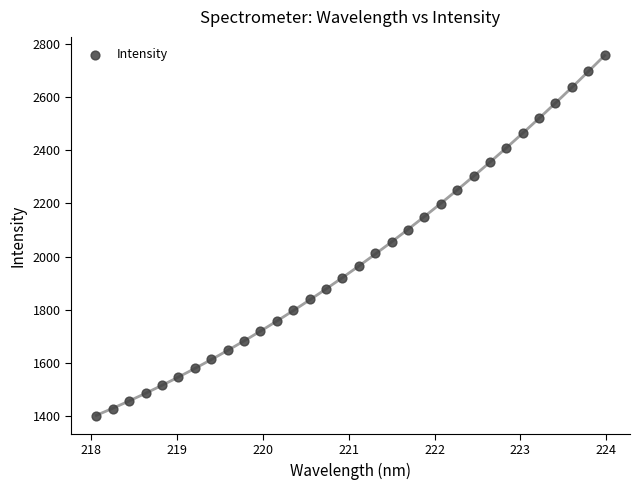

What is the range of X values (max minus min)?

5.9